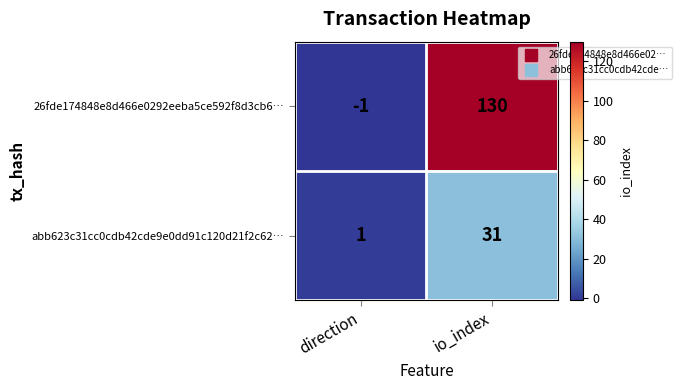

What is the sum of the abb623c31cc0cdb42cde9e0dd91c120d21f2c62… values at io_index and direction?

32